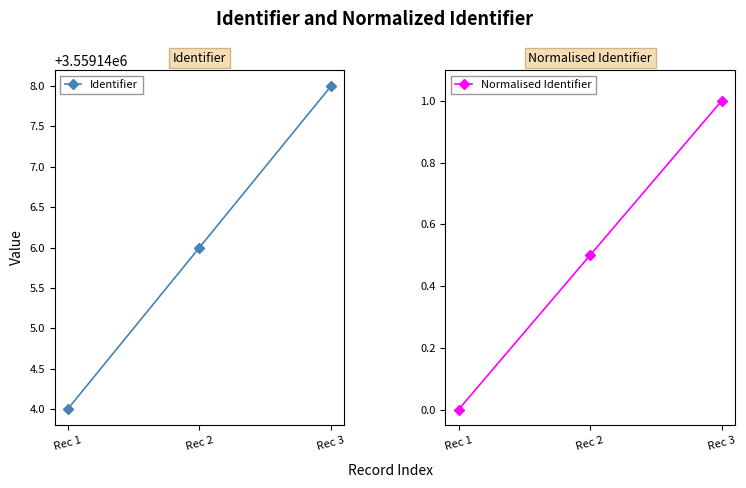

At which label does Identifier reach its peak?

Rec 3